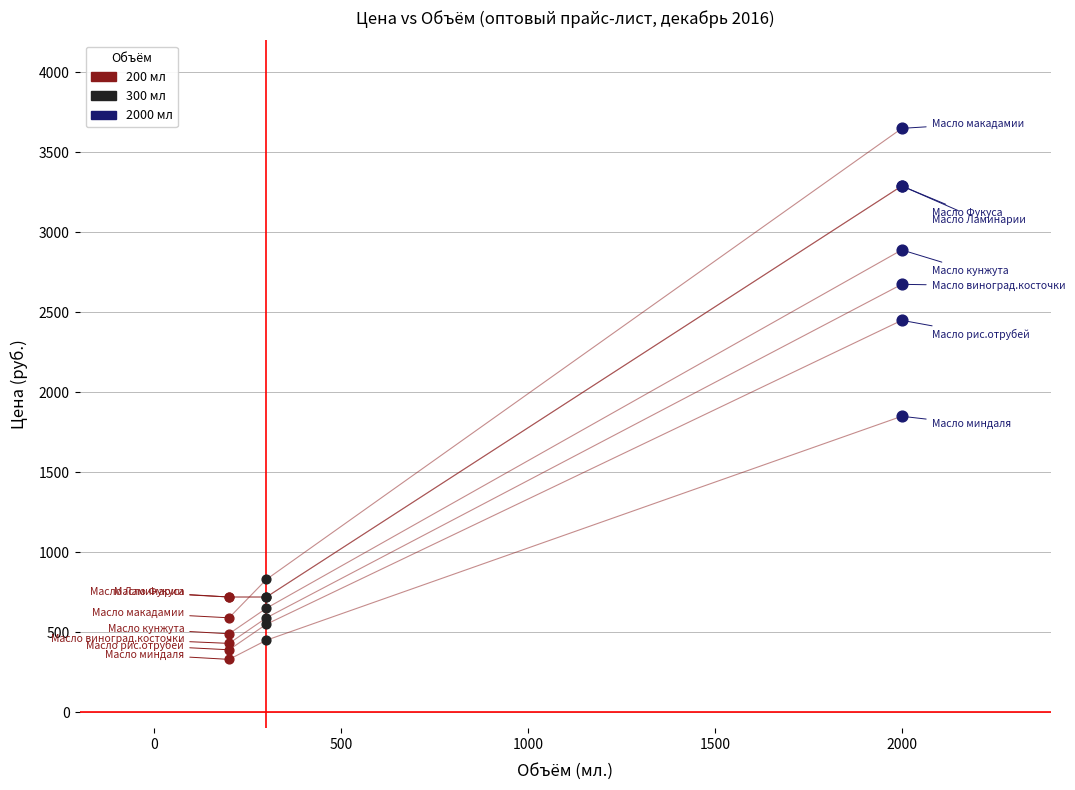

Which series has the largest Y range (max minus min)?

2000 мл